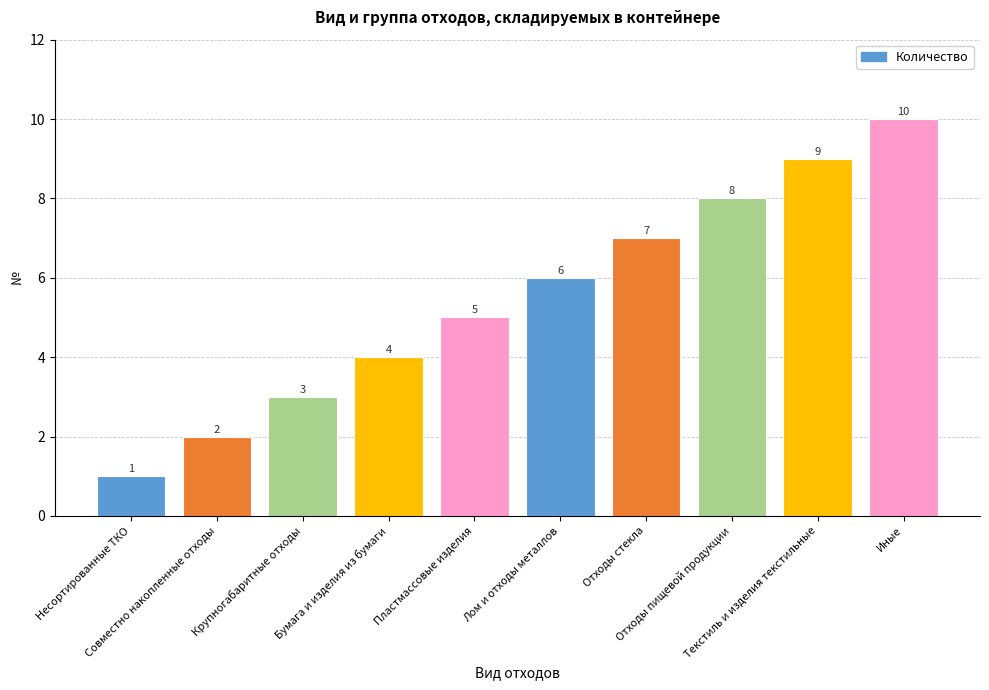

What is the change in value from Пластмассовые изделия to Лом и отходы металлов?

+1